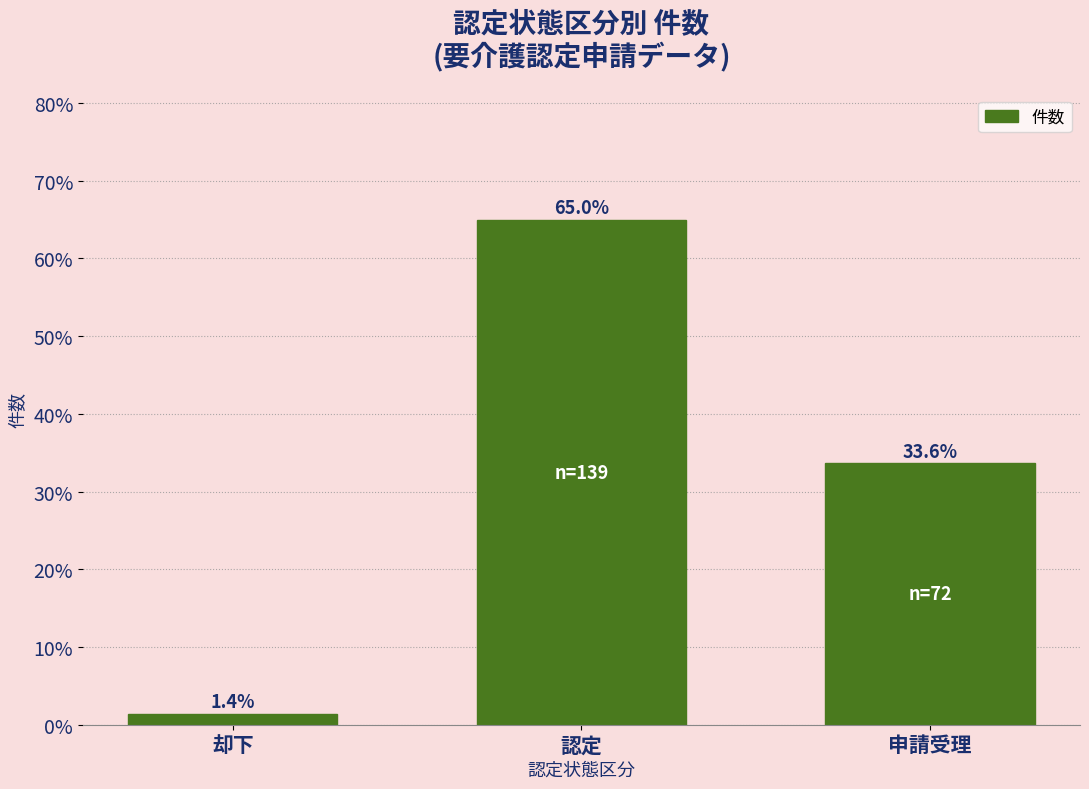

List the labels in order of value, largest first.

認定, 申請受理, 却下